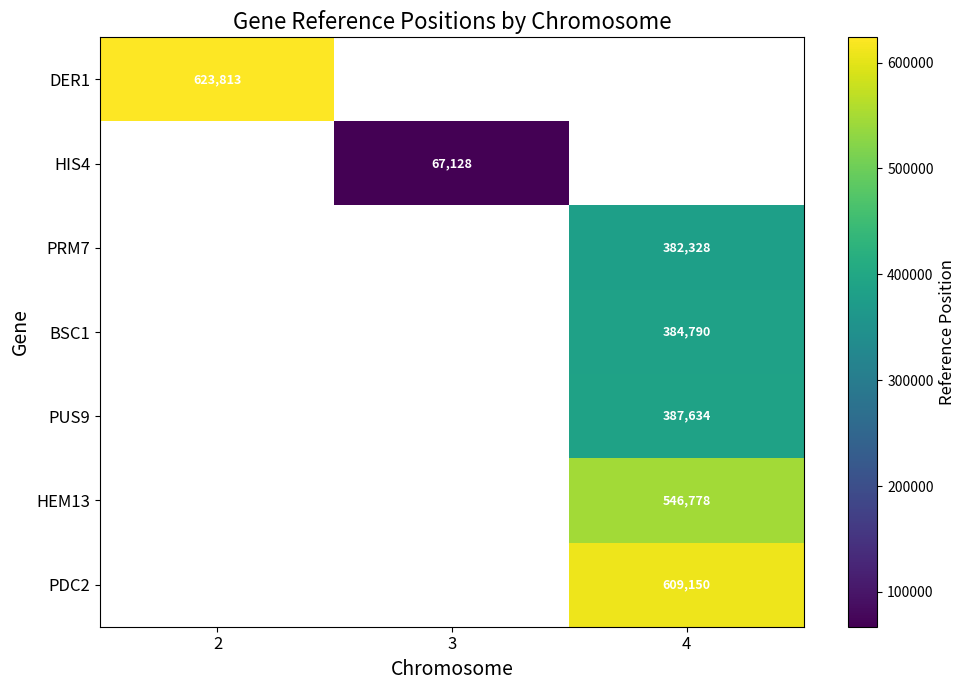

True or false: HIS4 has a value of 67128 at 3.

True